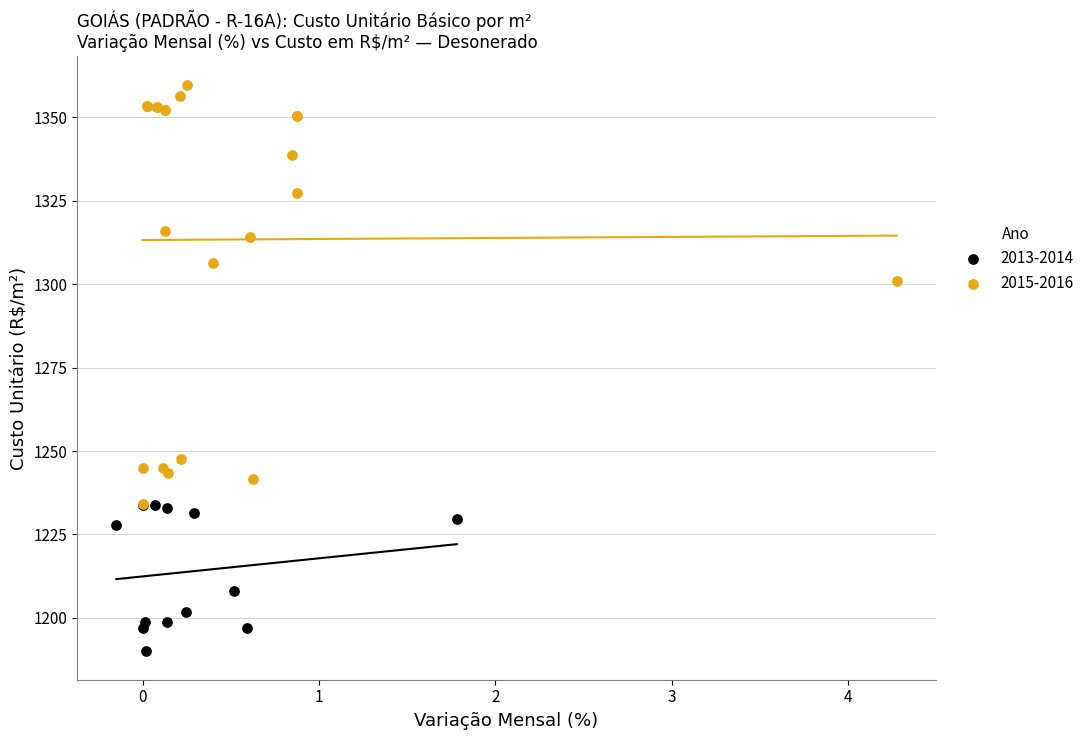

Which series contains the lowest Y value?

2013-2014